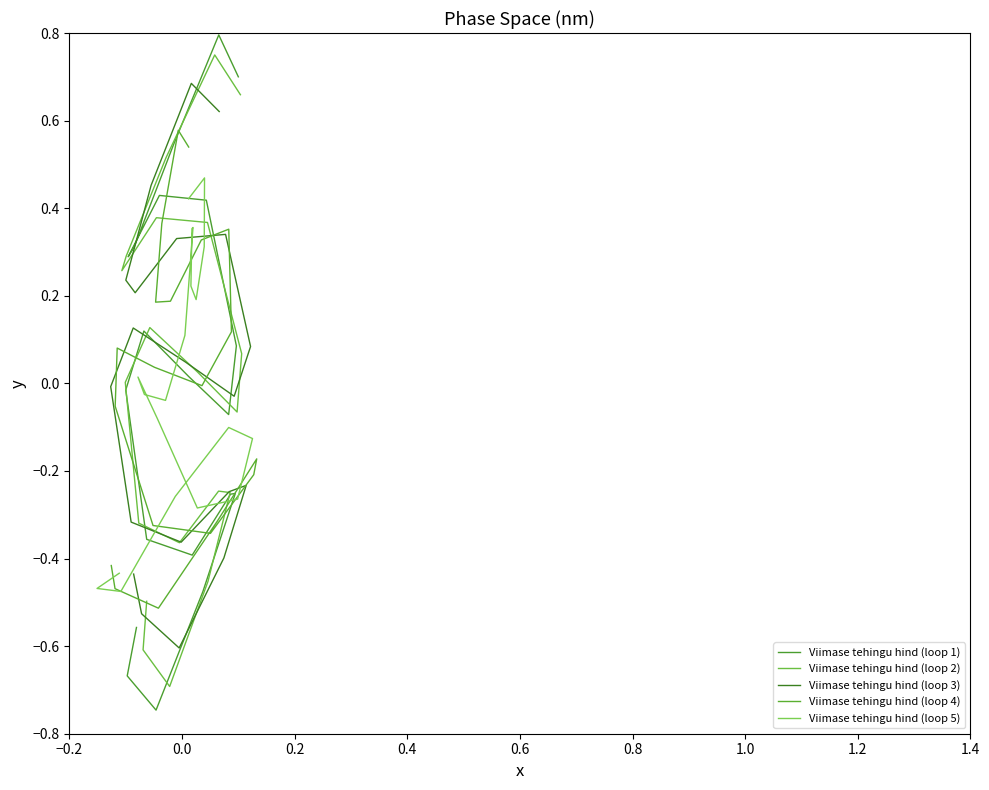

Does the chart have visible grid lines?

No